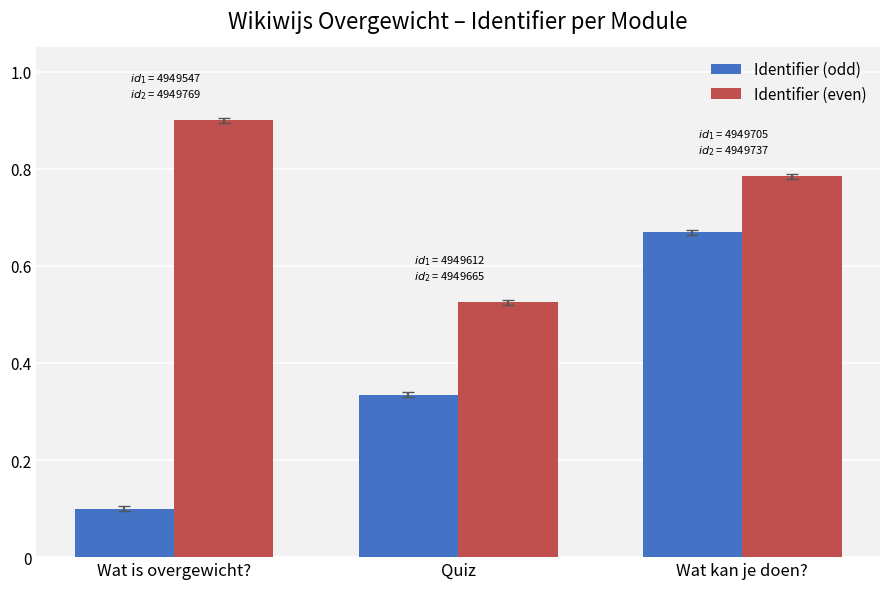

What is the difference between the maximum and minimum values in the Identifier (odd) series?

0.6